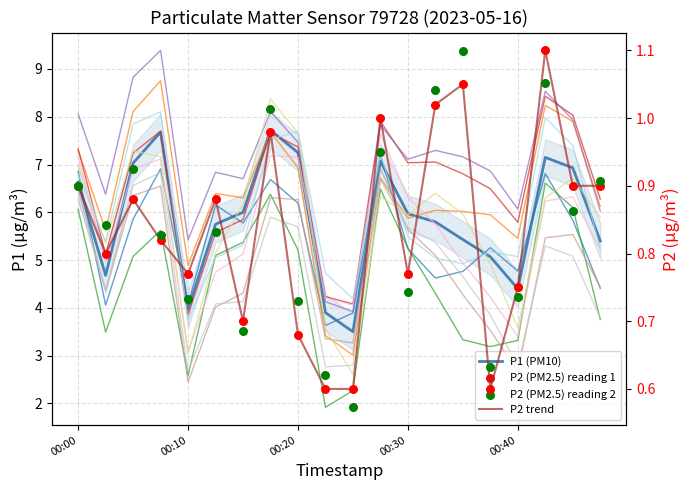

At which category is the sum across all series the highest?

7